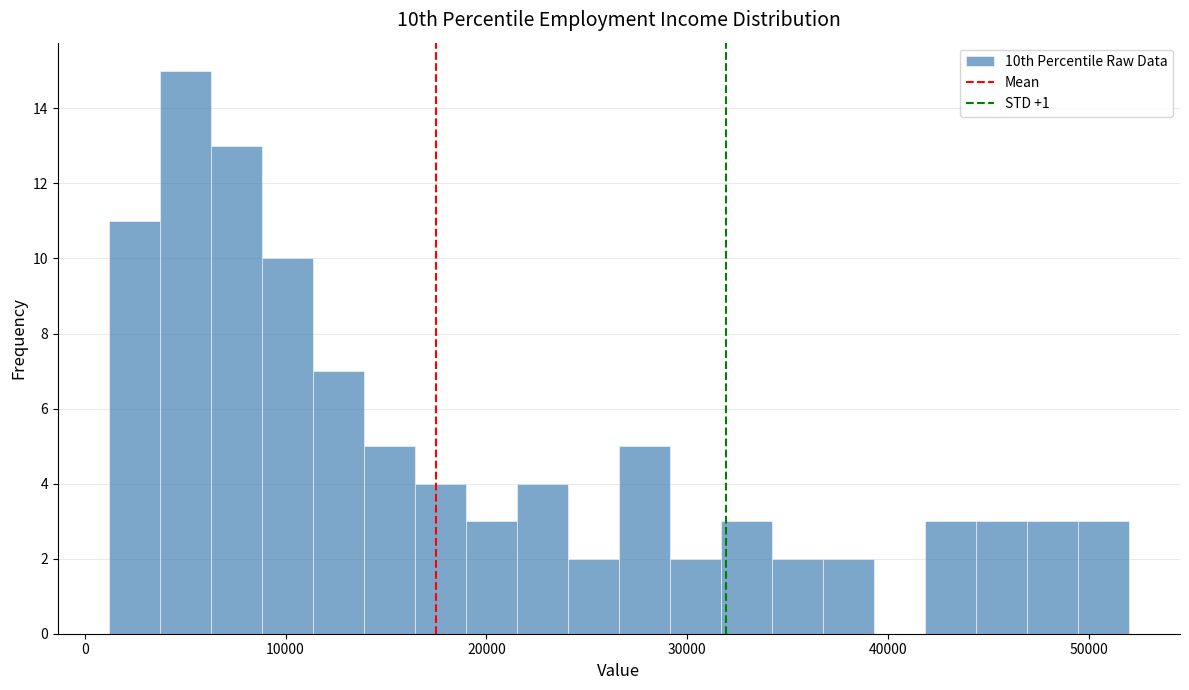

Around what value on the x-axis is the tallest bar? Give the approximate position of its centre, as read against the axis.

5000